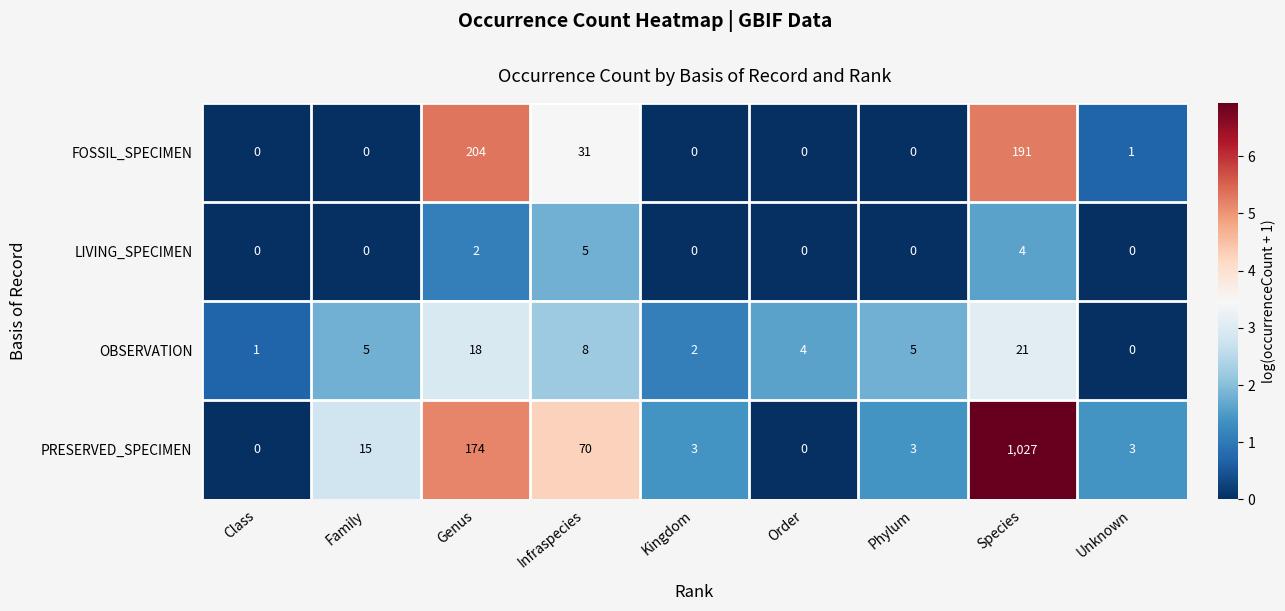

The value of PRESERVED_SPECIMEN at Species is 1027. True or false?

True